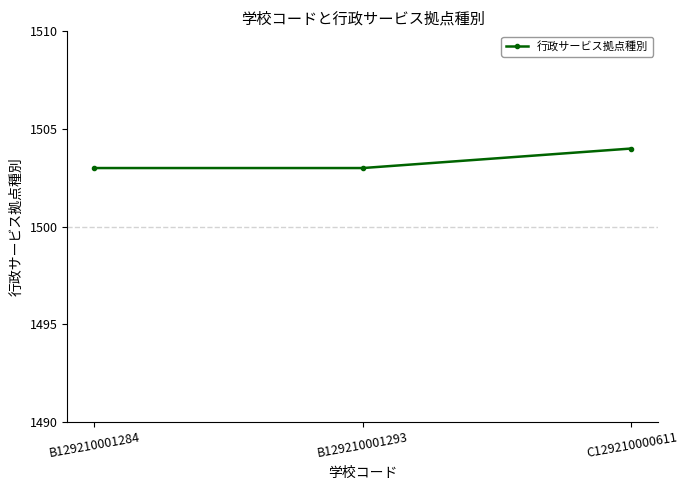

True or false: the data shows 1029 at C129210000611.

False